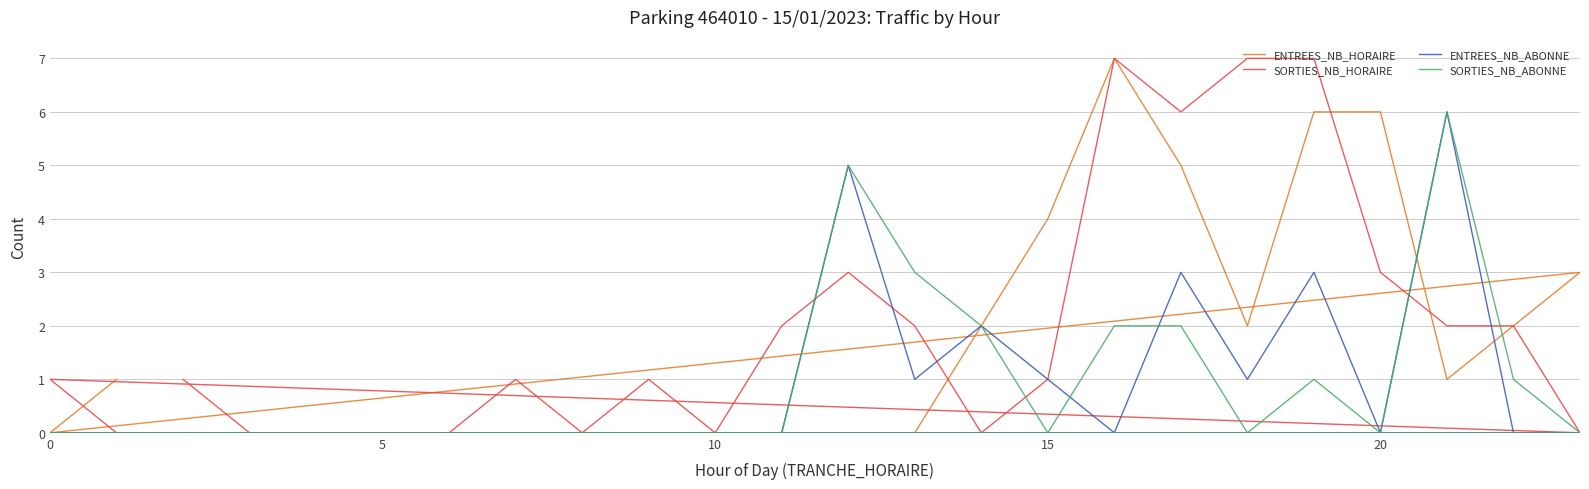

True or false: SORTIES_NB_ABONNE has more than 0 interior local peaks.

True